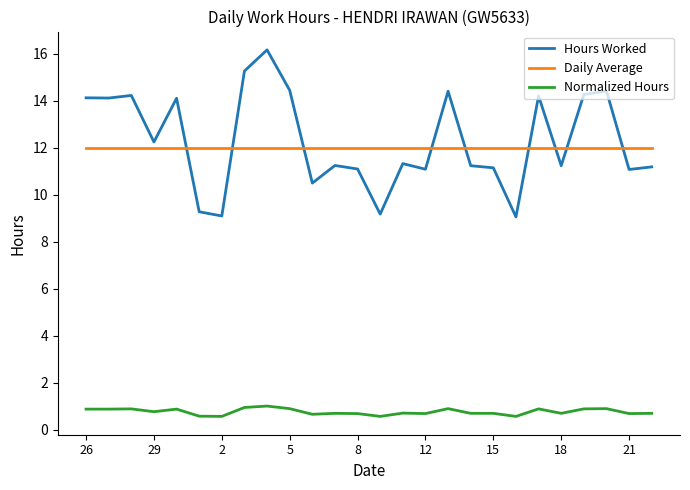

What are all the series names shown in the legend?

Hours Worked, Daily Average, Normalized Hours